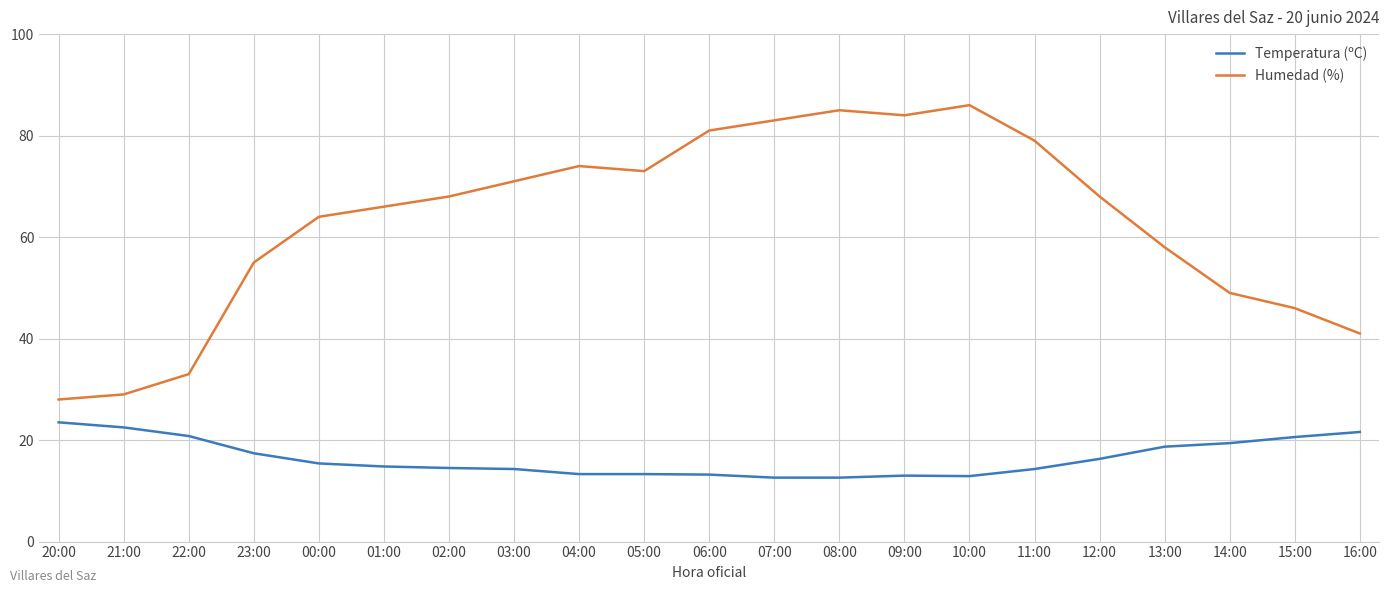

Which series has the largest total across all categories?

Humedad (%)